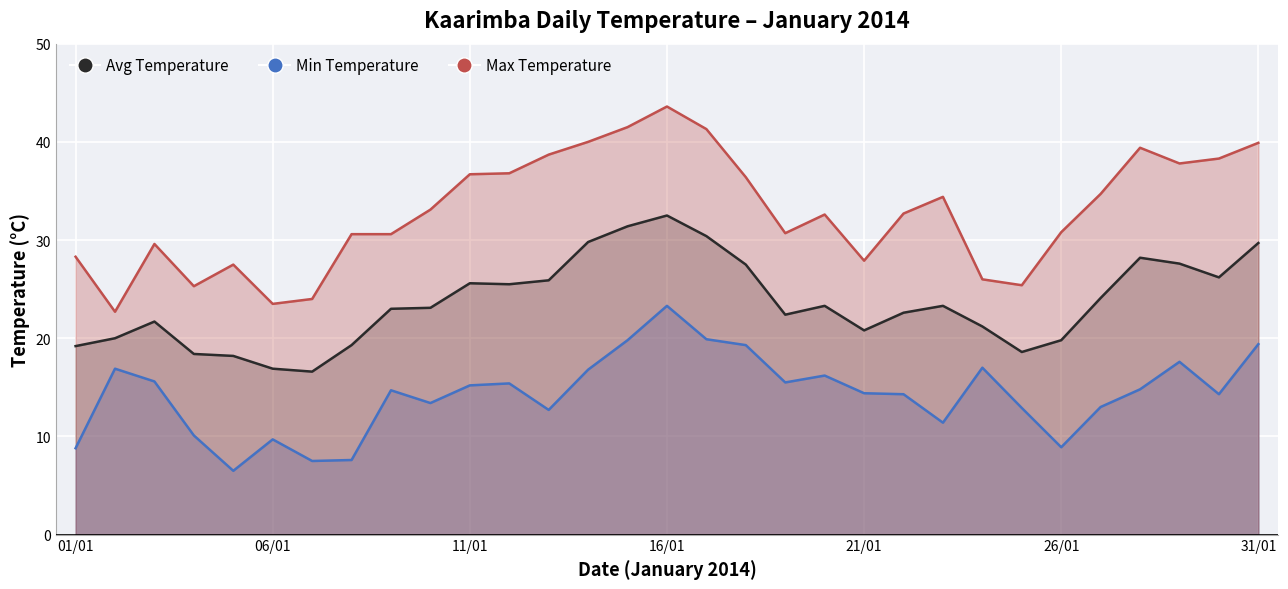

At which category is the sum across all series the highest?

16/01